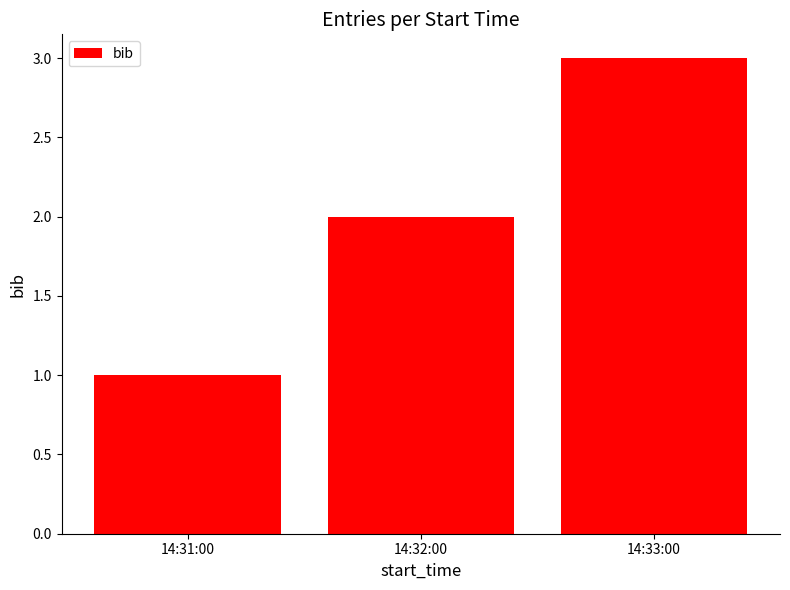

What is the difference between the values at 14:33:00 and 14:32:00?

1